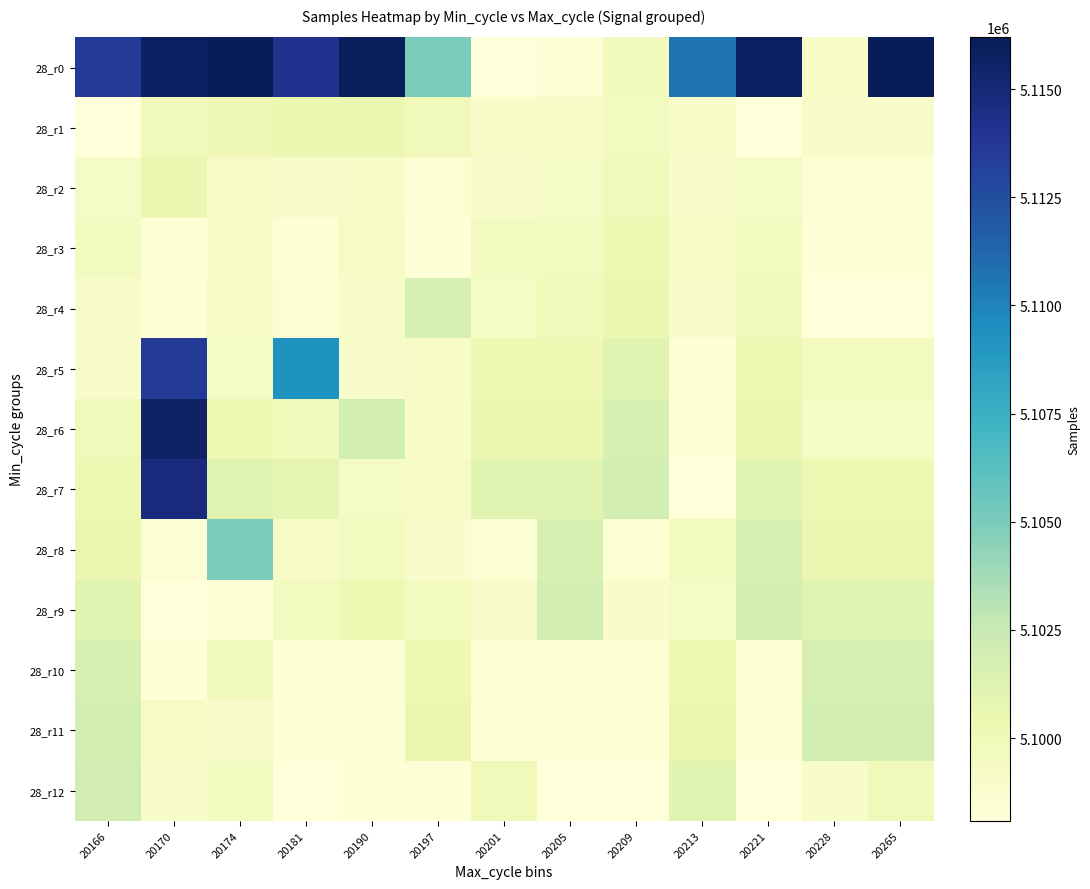

List the series in order of their peak value, lowest first.

28_r3, 28_r2, 28_r1, 28_r4, 28_r10, 28_r9, 28_r11, 28_r12, 28_r8, 28_r5, 28_r7, 28_r6, 28_r0